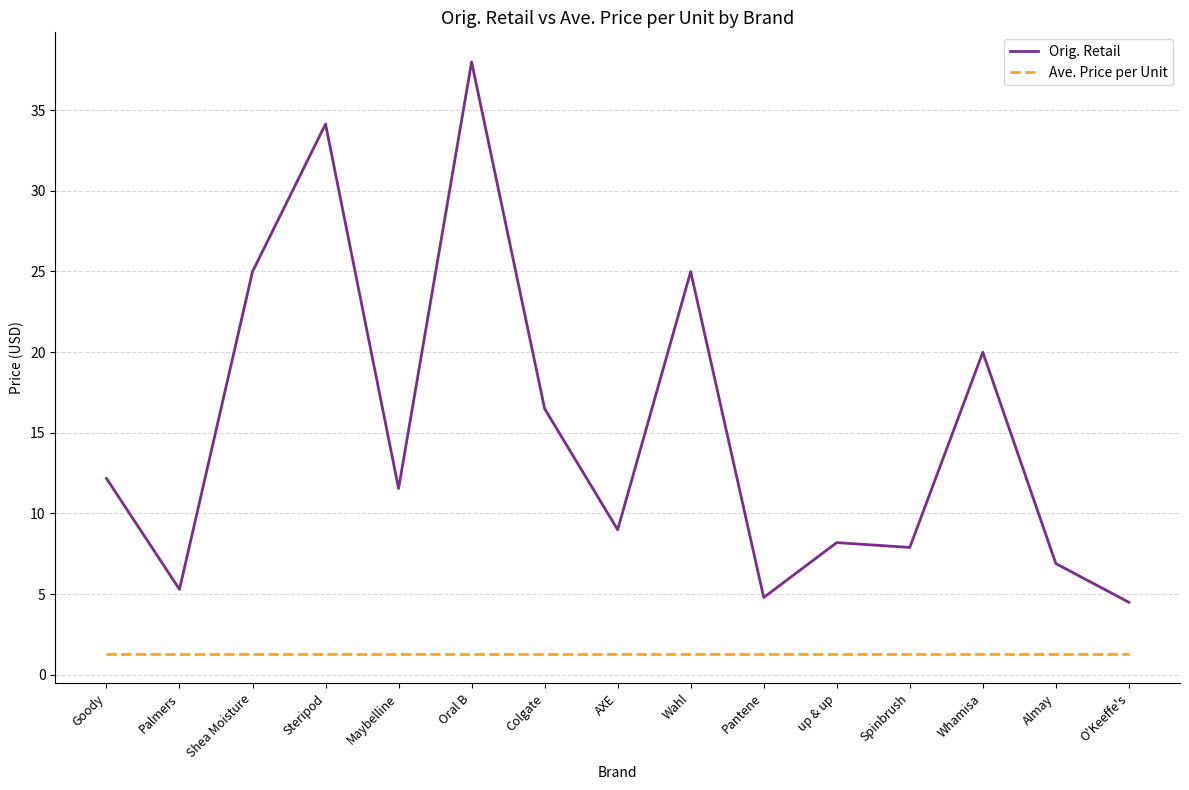

What position from the left is Maybelline?

5